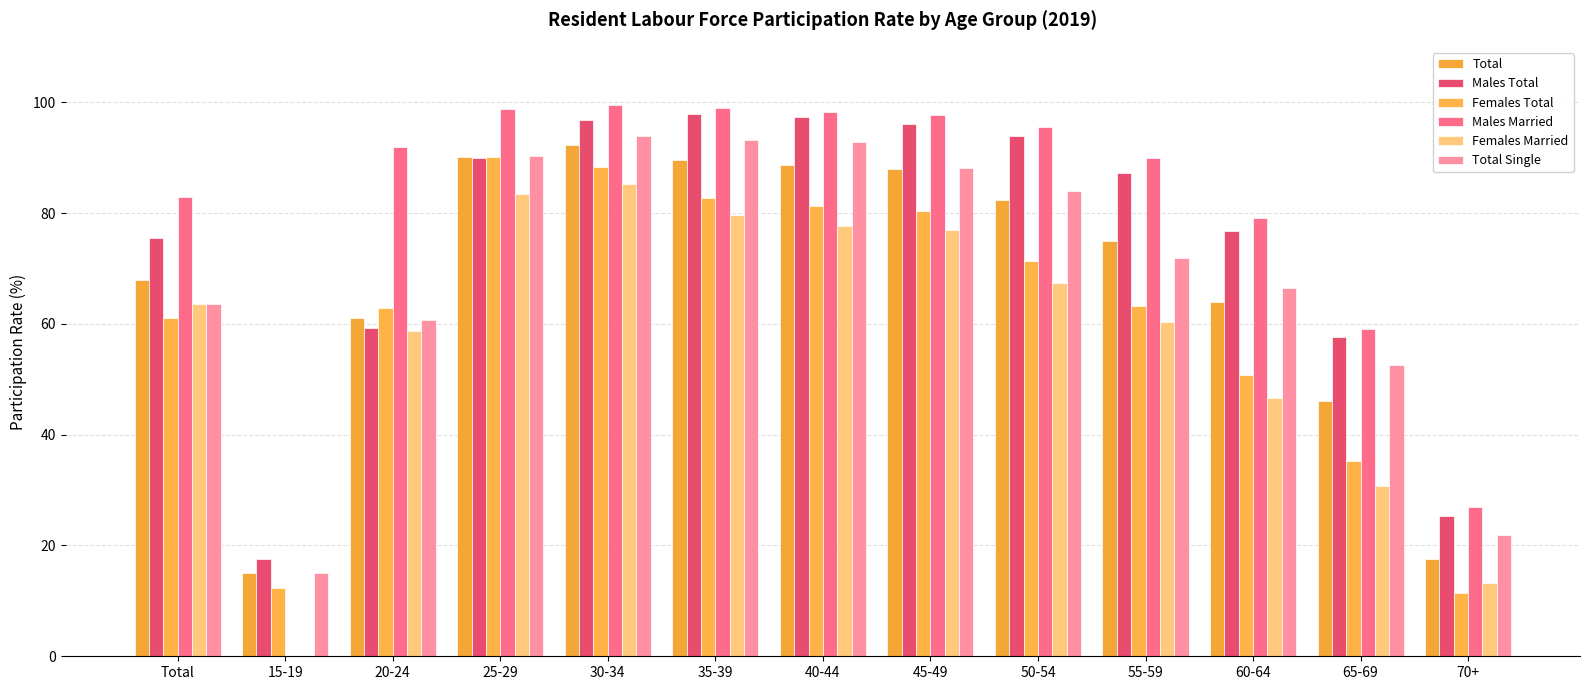

What is the spread (max minus min) of values at 55-59?

29.5